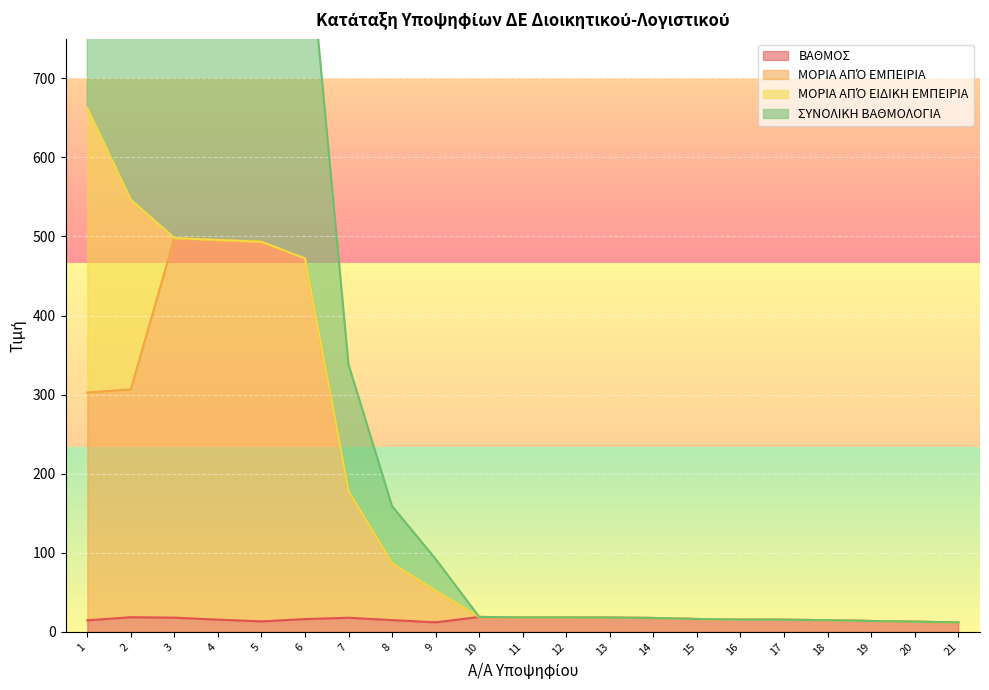

Which category has the lowest value in the ΒΑΘΜΟΣ series?

21